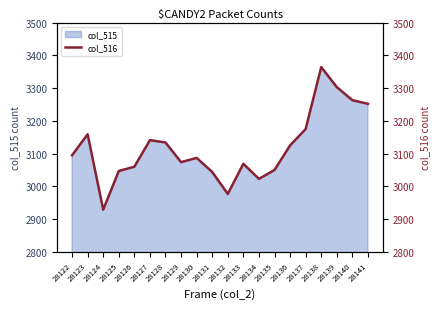

Does the chart have visible grid lines?

No